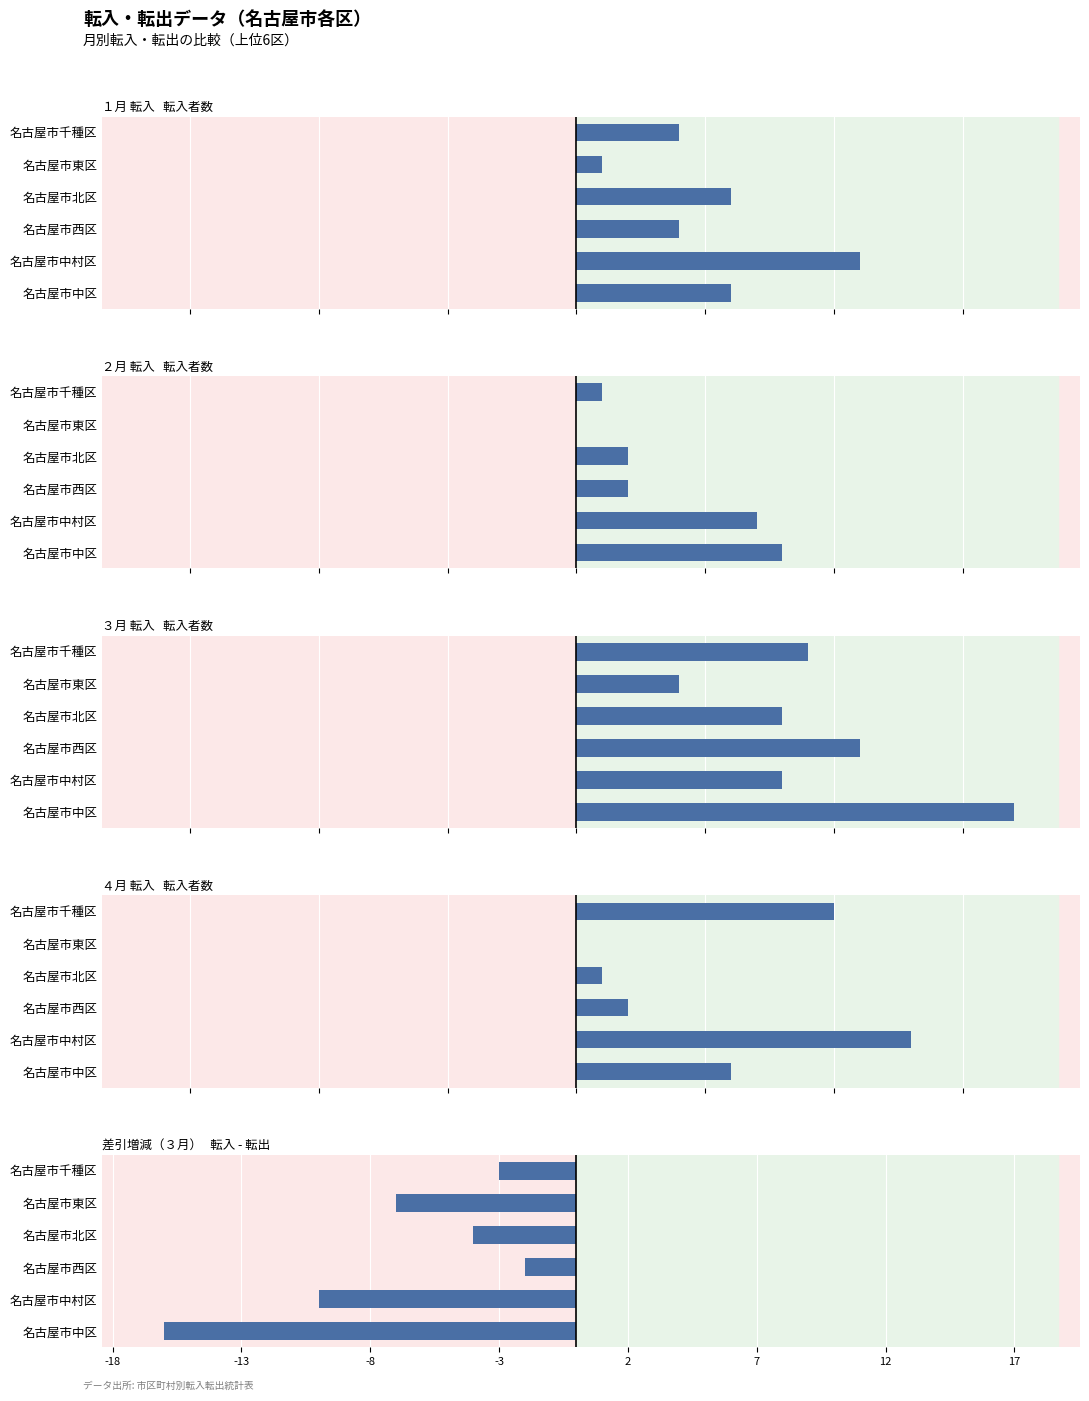

Read the ２月 転入 value at 名古屋市千種区.

1